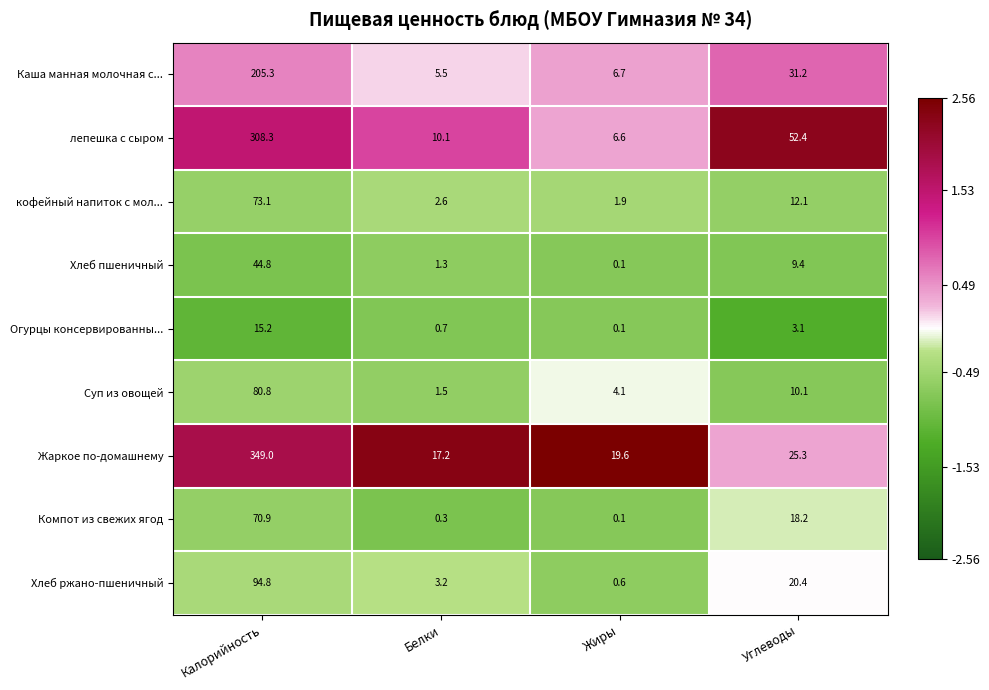

What is the minimum value shown in the chart?

0.1